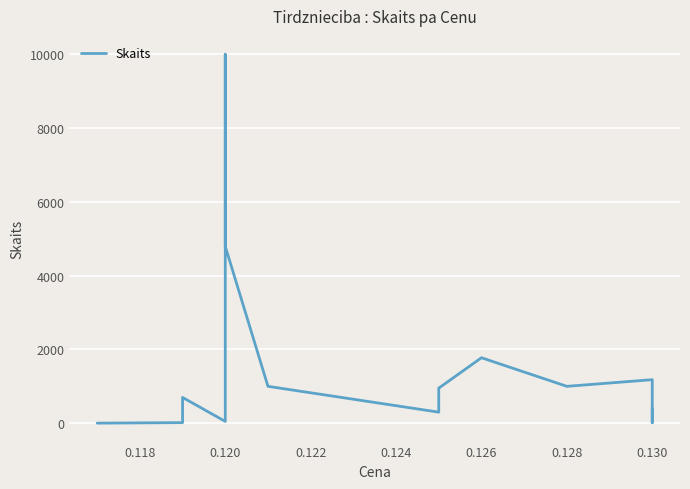

Reading left to right, transcribe all the data shown in this chart.

2	16	699	49	1000	10000	4795	1000	300	951	1775	1000	1180	447	16	400